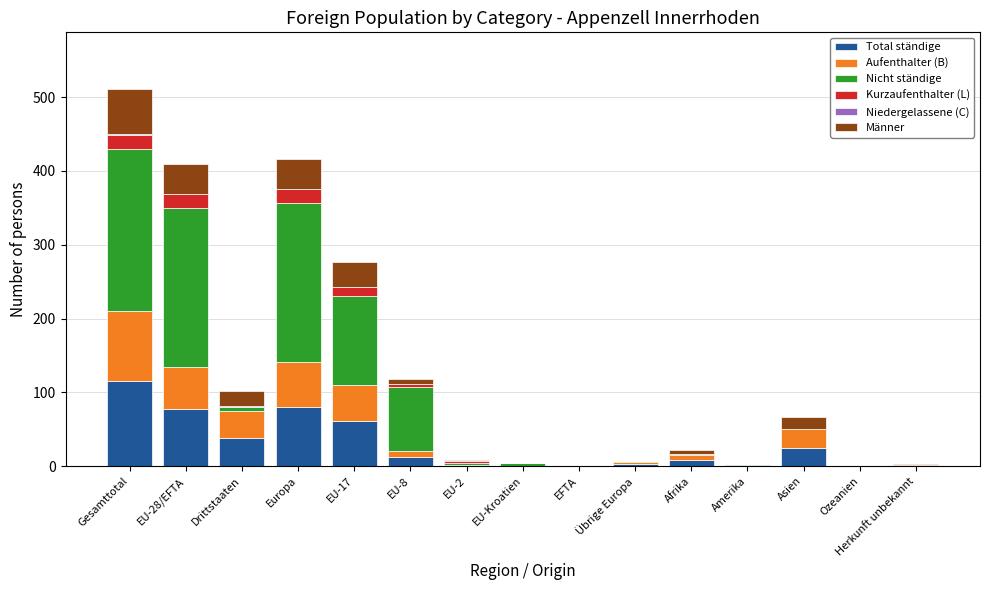

At which category is the sum across all series the highest?

Gesamttotal